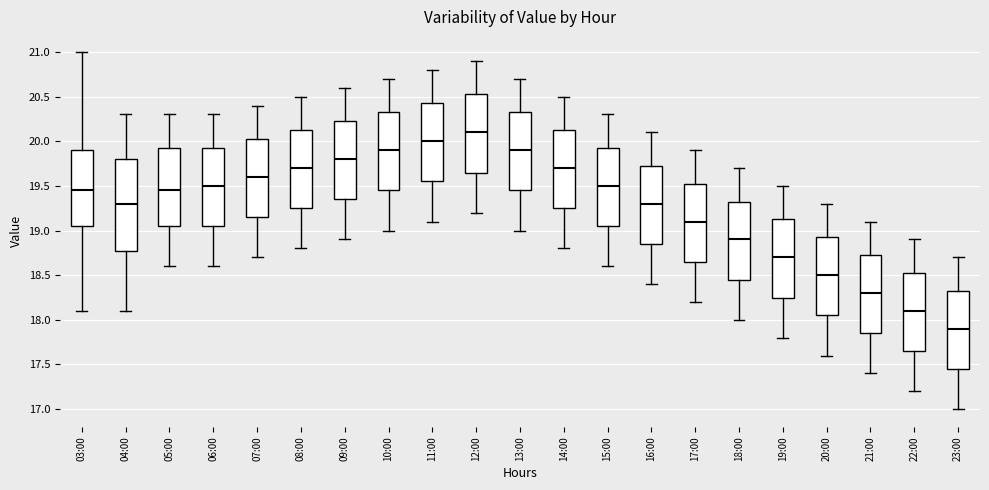

Which box has the highest median line?

12:00